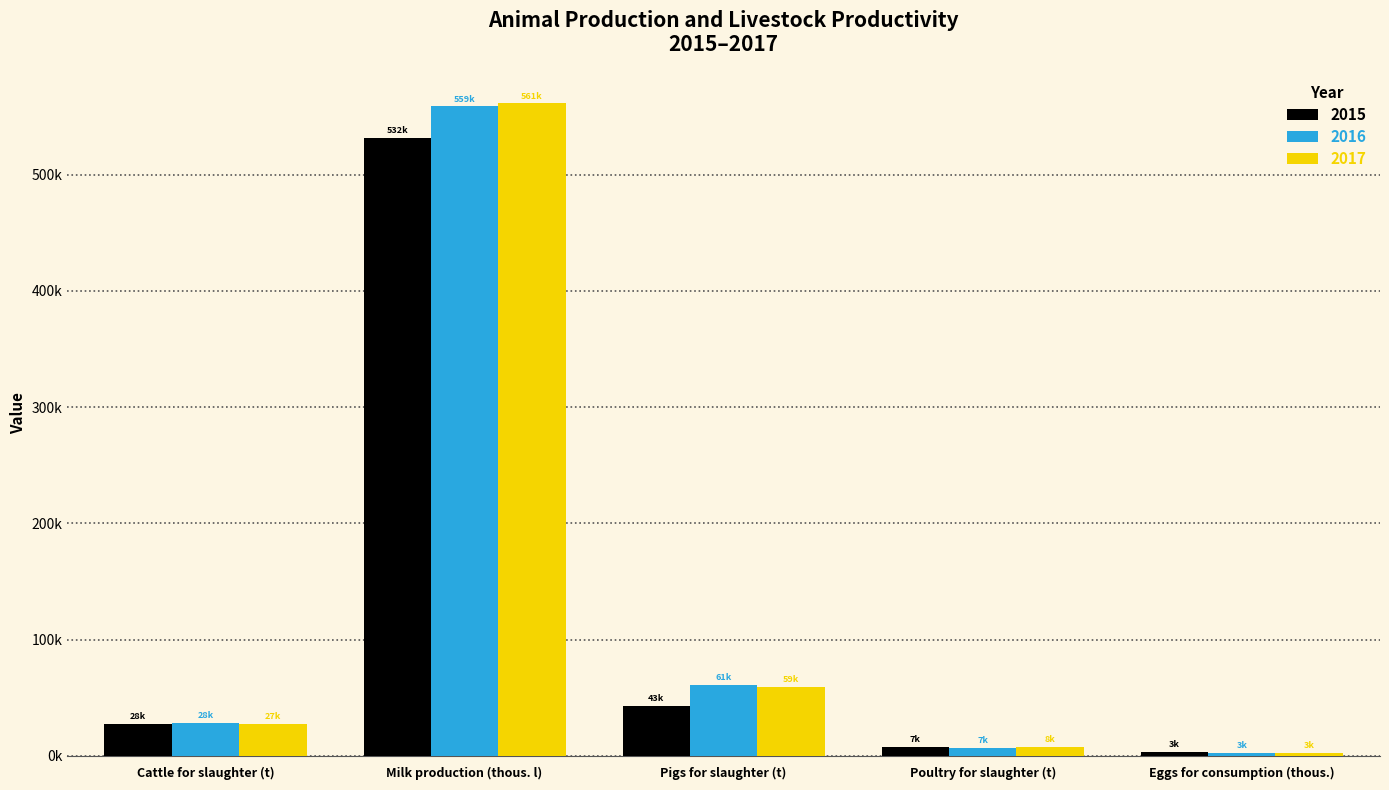

True or false: 2015 has a value of 3268.8 at Poultry for slaughter (t).

False